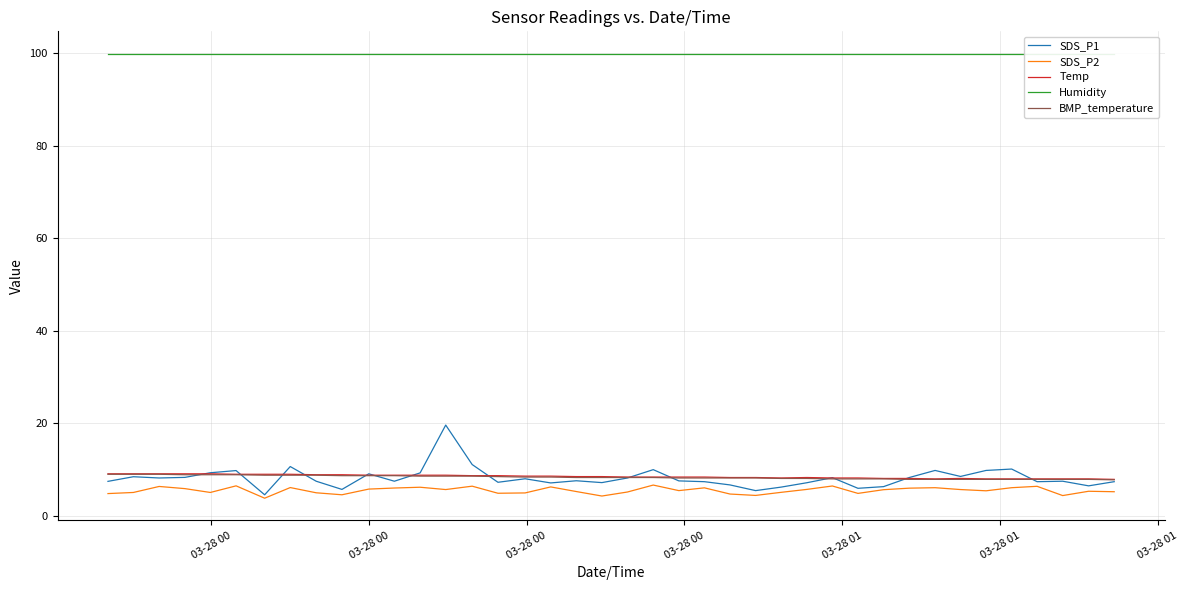

What is the minimum value for Temp?

7.9